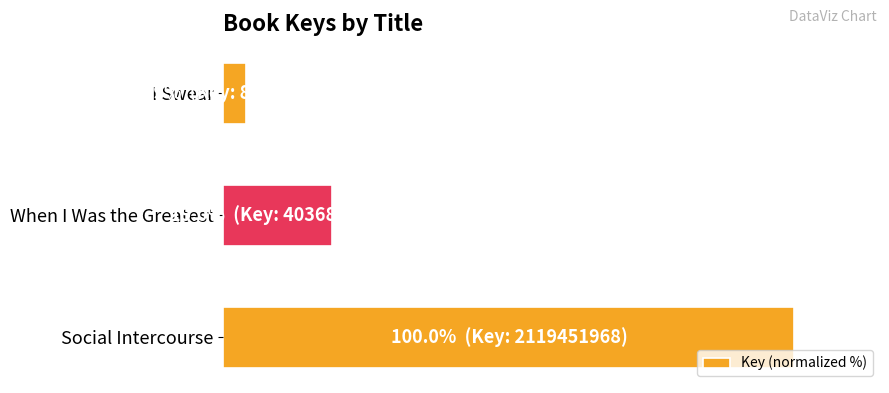

List the labels in order of value, smallest first.

I Swear, When I Was the Greatest, Social Intercourse